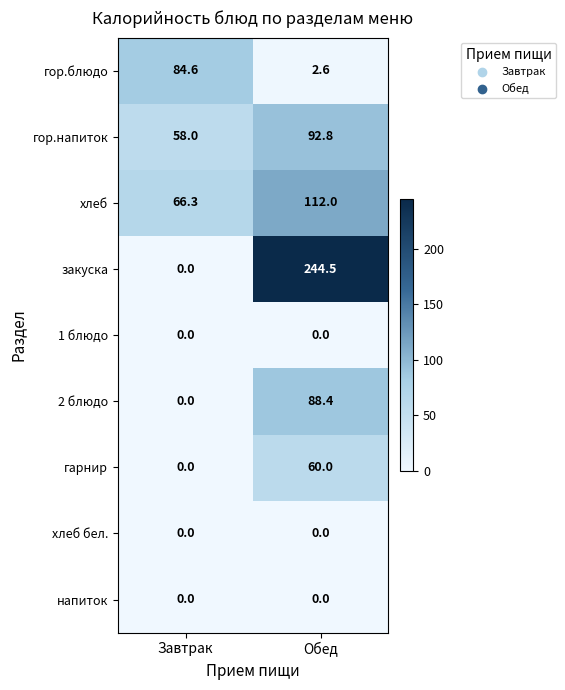

At which category does the chart reach its peak across all series?

Обед